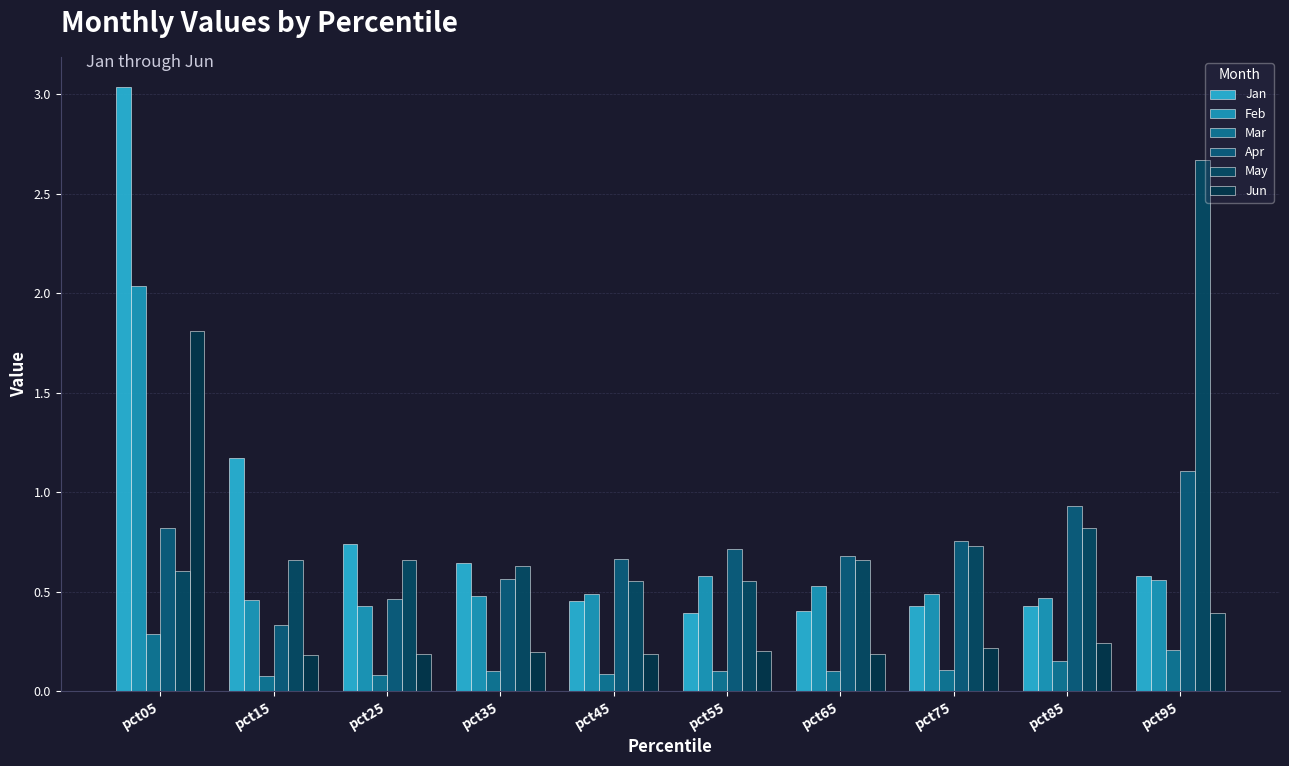

Between pct75 and pct65, which is larger?

pct75